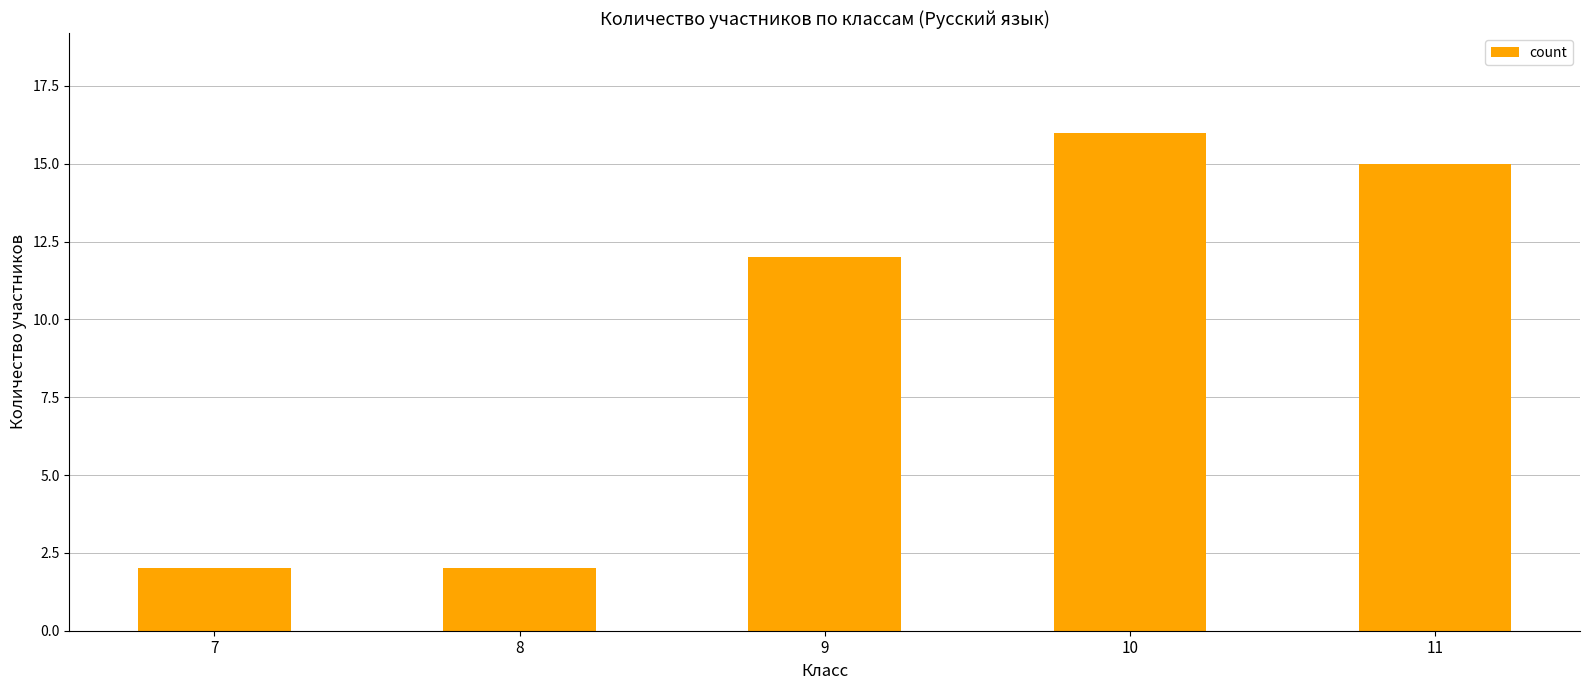

Reading right to left, what are all the values shown in this chart?

15	16	12	2	2